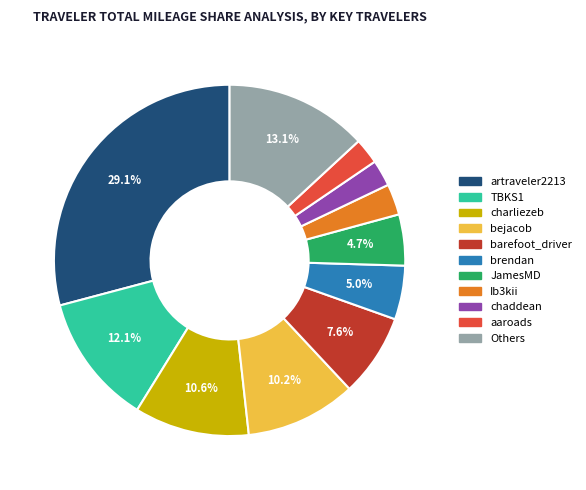

Count the number of slices in the pie.

11